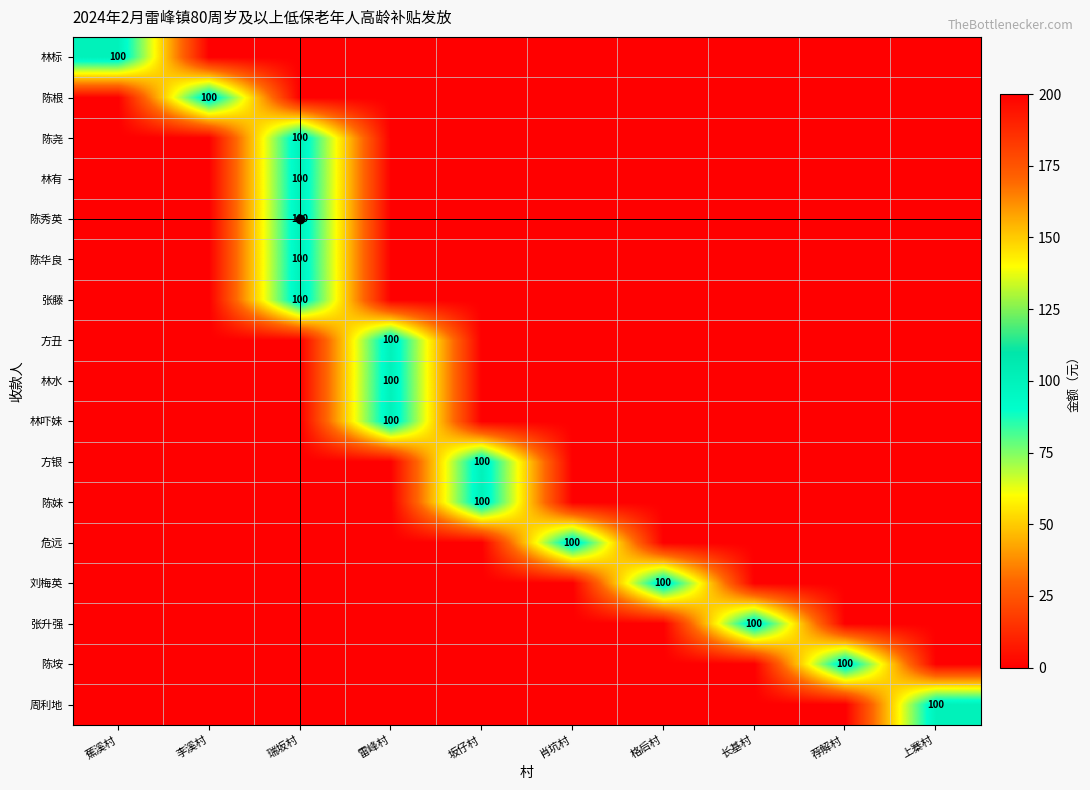

Which has a higher value, 上寨村 or 荐解村?

上寨村